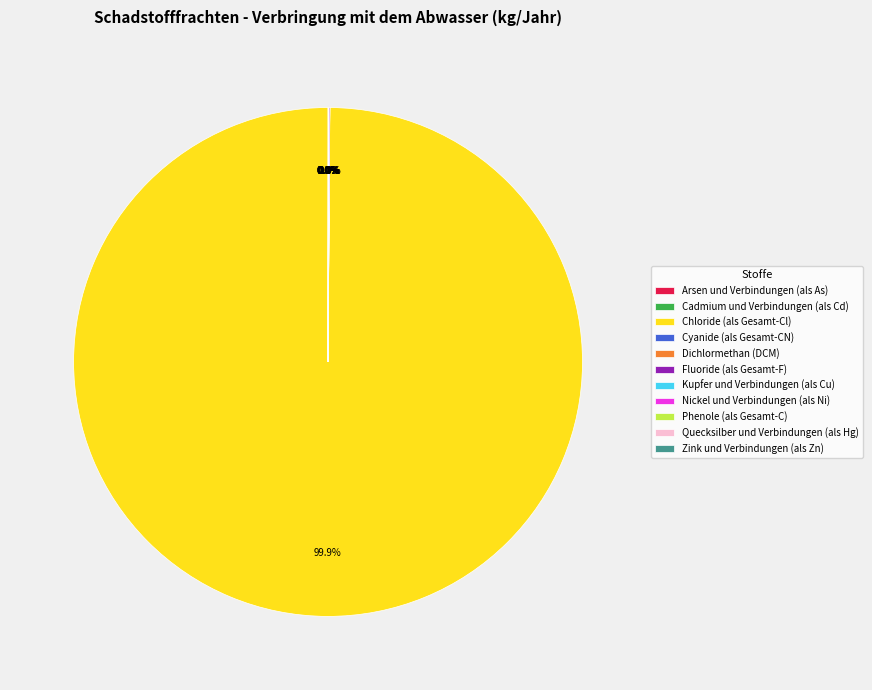

Is there any slice that represents more than half of the pie?

Yes